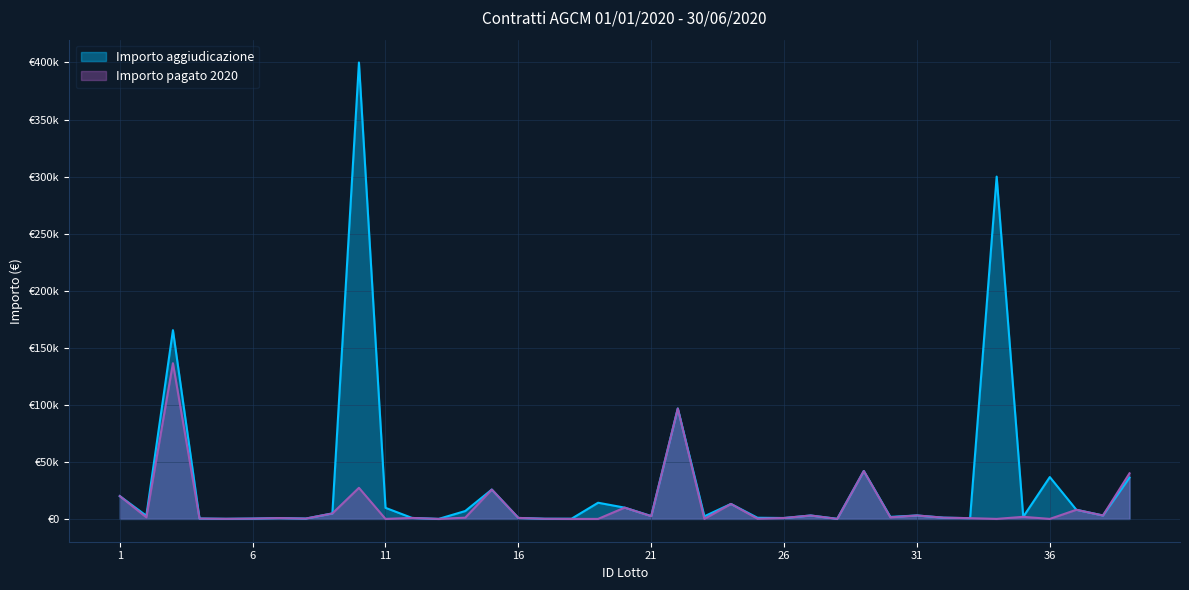

Rank the series by their maximum value, from highest to lowest.

Importo aggiudicazione, Importo pagato 2020